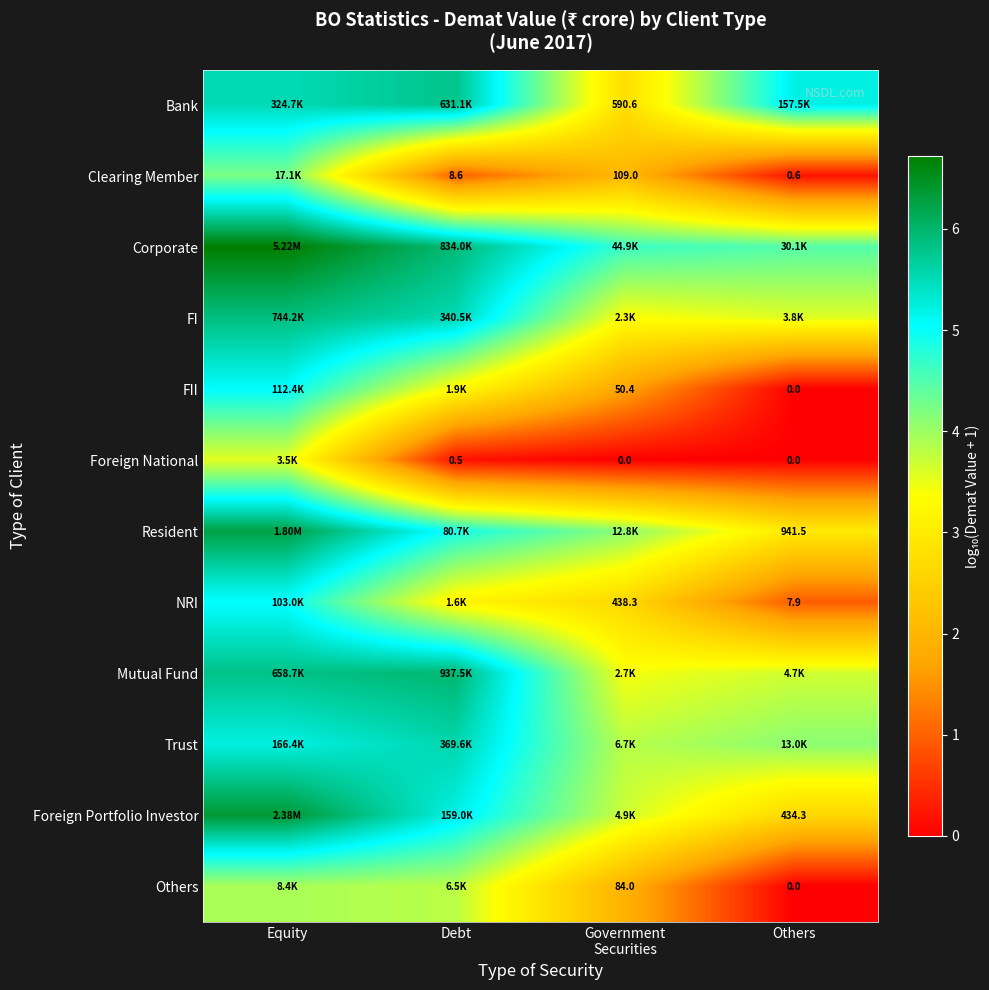

At Others, list the series in order from smallest to largest.

Foreign National, Others, FII, Clearing Member, NRI, Foreign Portfolio Investor, Resident, FI, Mutual Fund, Trust, Corporate, Bank